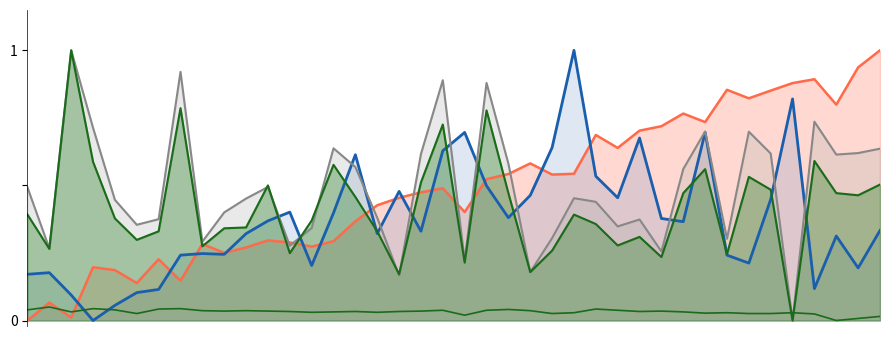

At which category does the chart reach its peak across all series?

1